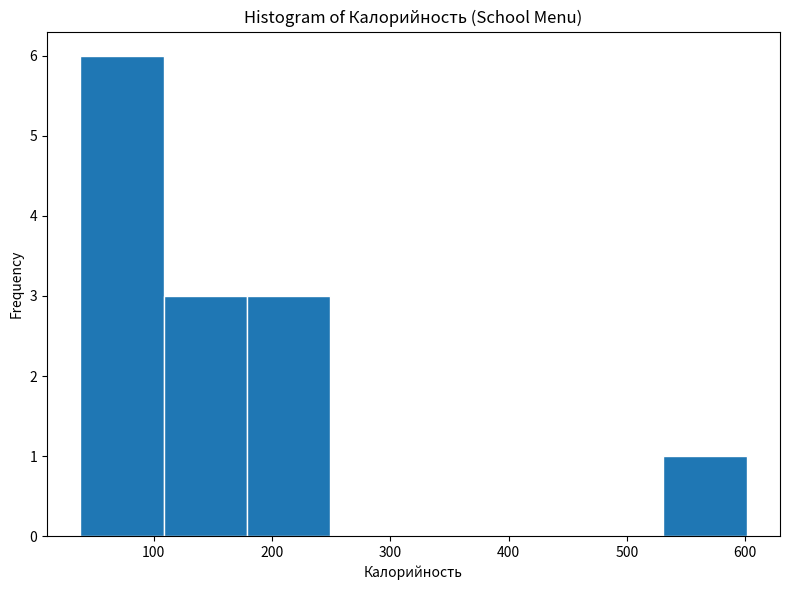

Reading left to right, list every bar in this chart as the range it spans on the x-axis followed by its height. Neither the bar edges nor the heights are printed on the chart, so give them approximately, as read against the axes.

40 to 110: 6
110 to 180: 3
180 to 250: 3
250 to 320: 0
320 to 390: 0
390 to 460: 0
460 to 530: 0
530 to 600: 1